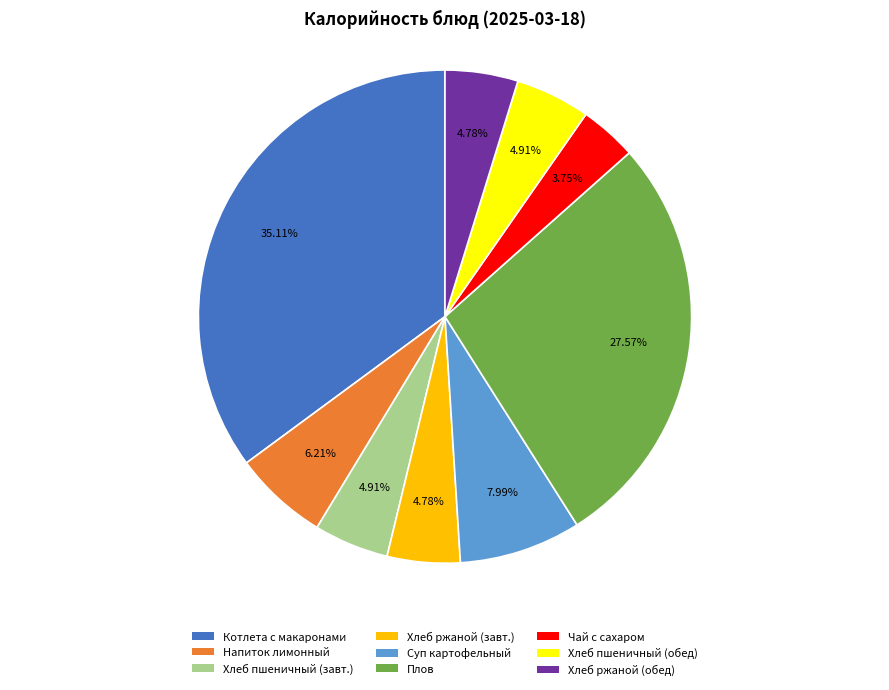

Is it true that Чай с сахаром is 4% of the pie?

True